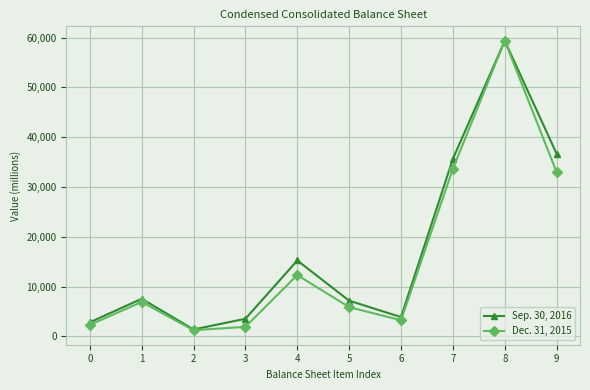

Which series has the largest total across all categories?

Sep. 30, 2016